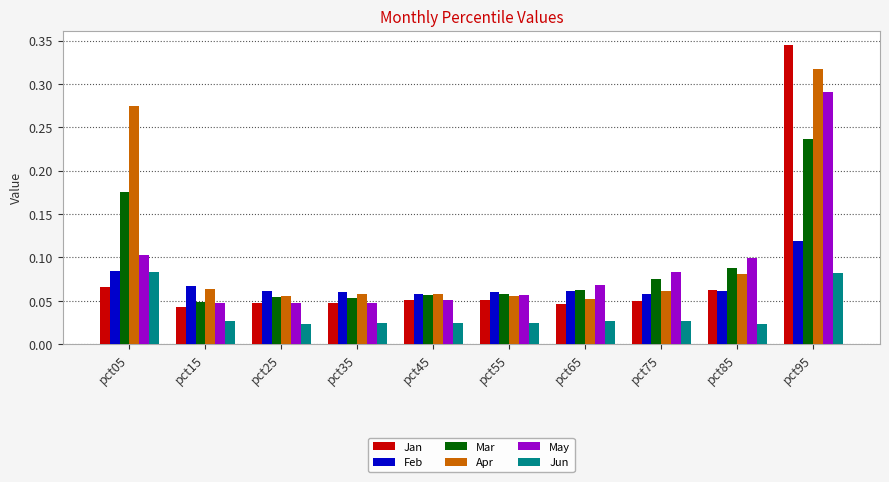

Is it true that Mar equals 0.1 at pct35?

True